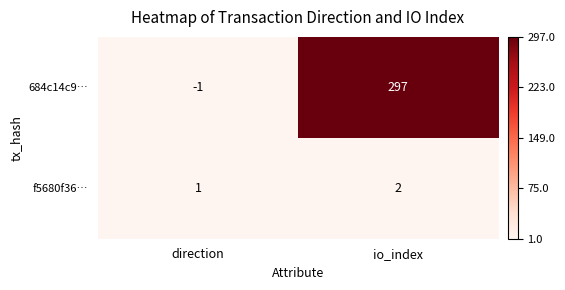

What is the total value across all series at io_index?

299